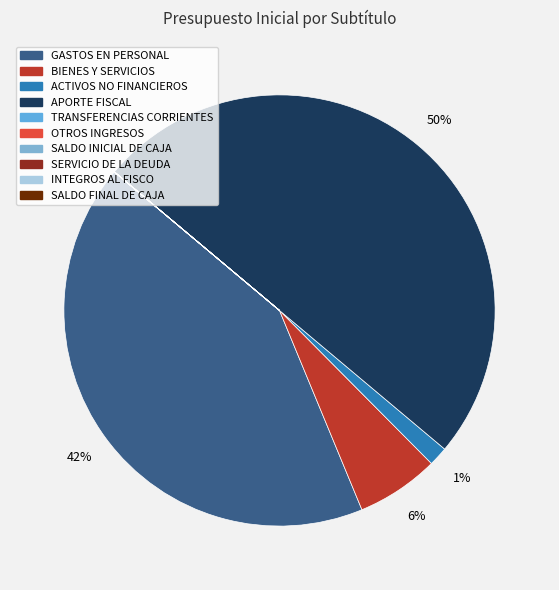

Rank the categories by value from lowest to highest.

TRANSFERENCIAS CORRIENTES, OTROS INGRESOS CORRIENTES, SERVICIO DE LA DEUDA, SALDO FINAL DE CAJA, SALDO INICIAL DE CAJA, INTEGROS AL FISCO, ADQUISICIÓN DE ACTIVOS NO FINANCIEROS, BIENES Y SERVICIOS DE CONSUMO, GASTOS EN PERSONAL, APORTE FISCAL